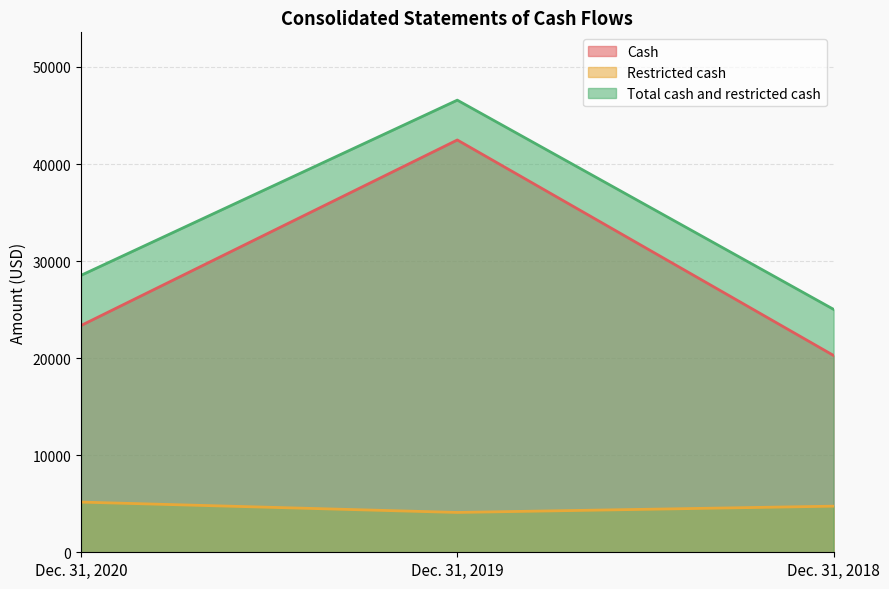

At Dec. 31, 2018, list the series in order from largest to smallest.

Total cash and restricted cash, Cash, Restricted cash